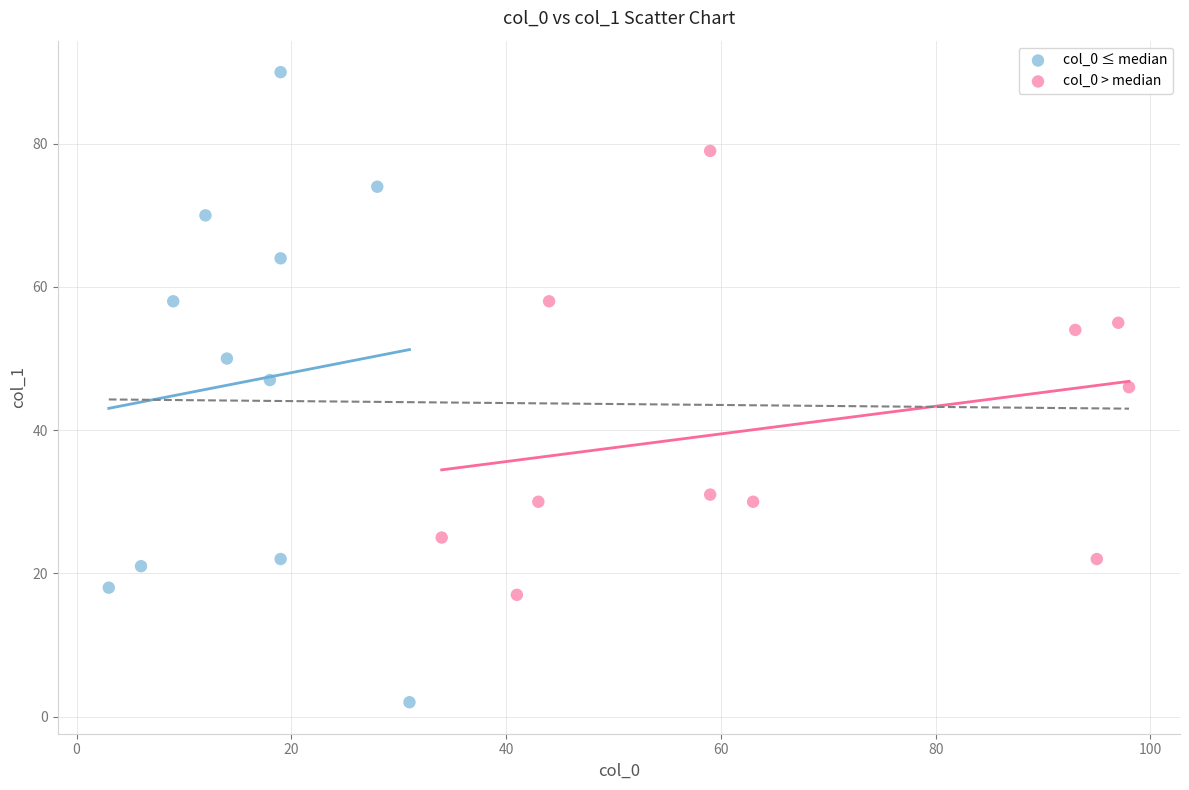

Which series contains the highest Y value?

col_0 ≤ median